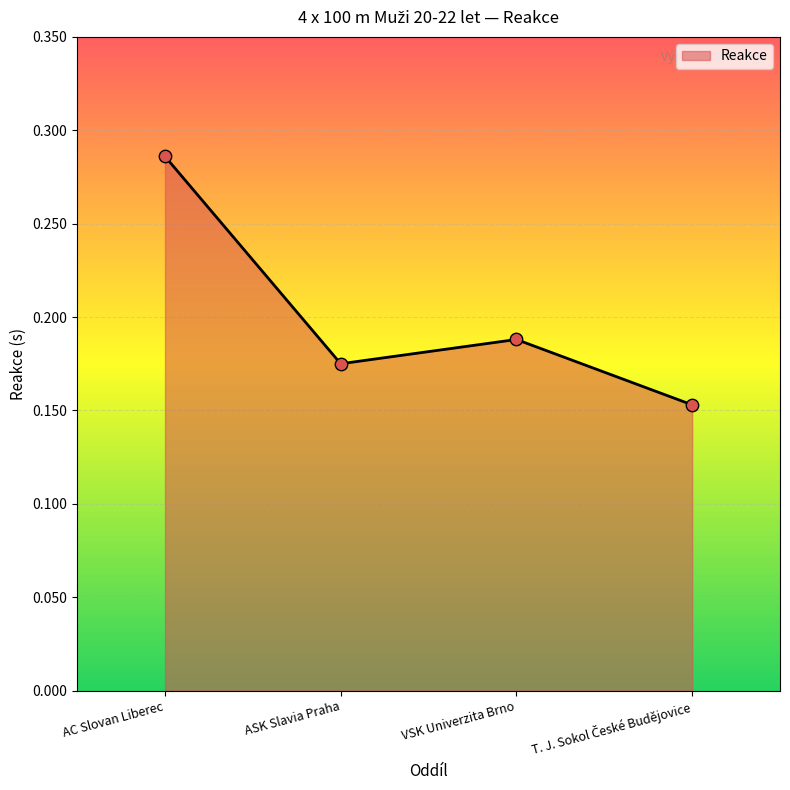

What is the change in value from AC Slovan Liberec to ASK Slavia Praha?

-0.1